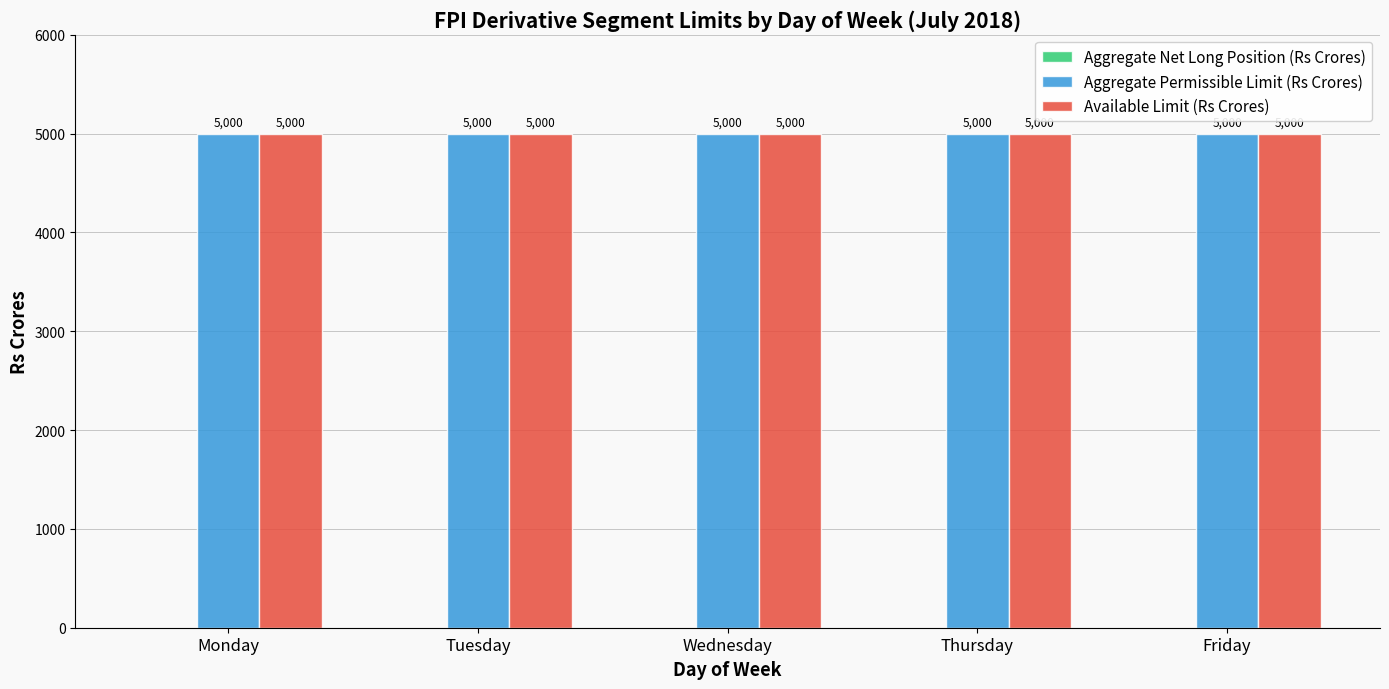

What is the maximum value for Aggregate Permissible Limit (Rs Crores)?

5000